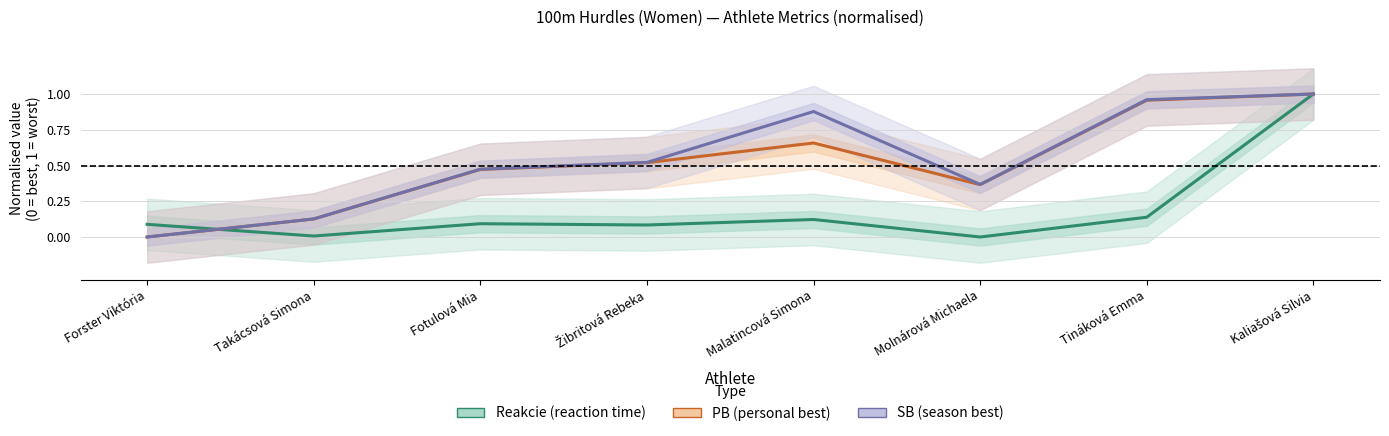

What value does the Reakcie (reaction time) series have at Tináková Emma?

0.1